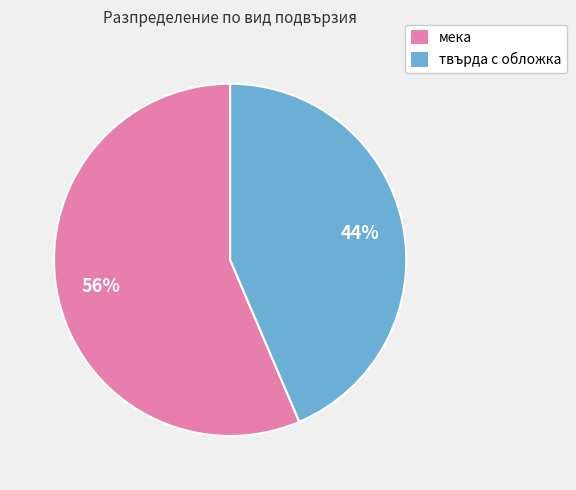

To the nearest percent, what is the average slice percentage?

50%